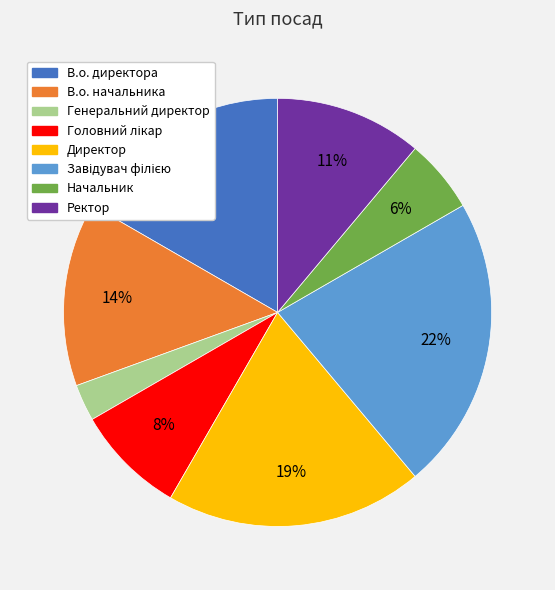

Between В.о. директора and Ректор, which is larger?

В.о. директора